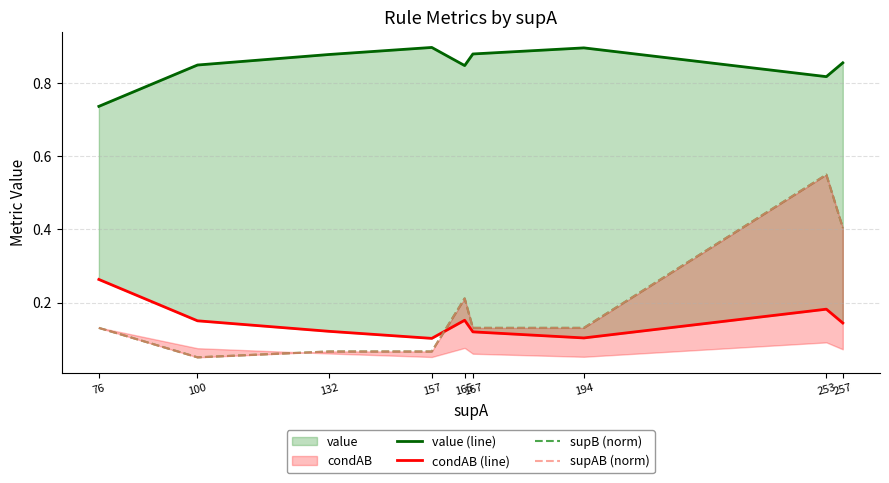

Where is the first local maximum for condAB (line)?

165